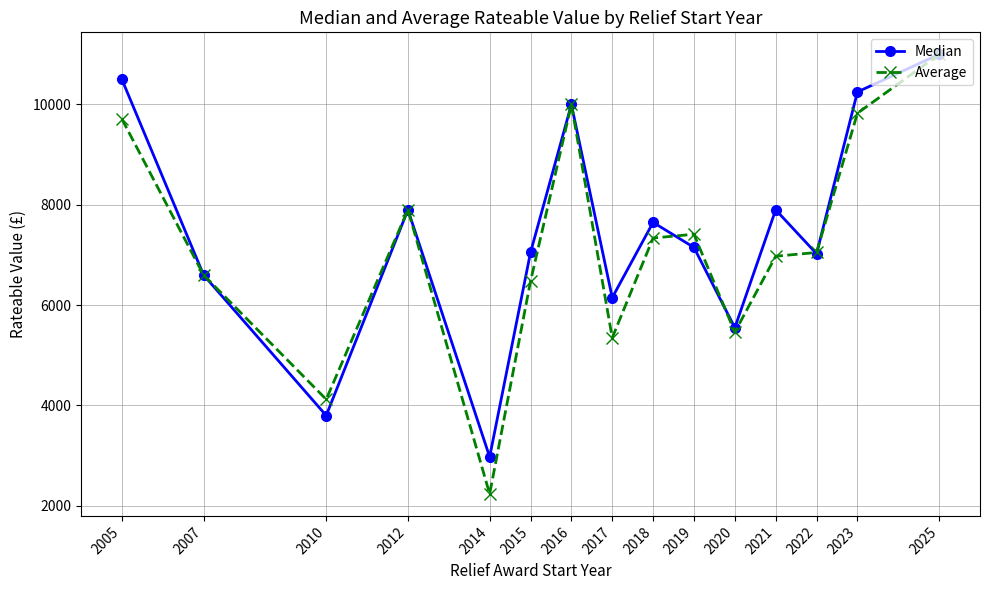

At 2021, list the series in order from smallest to largest.

Average, Median